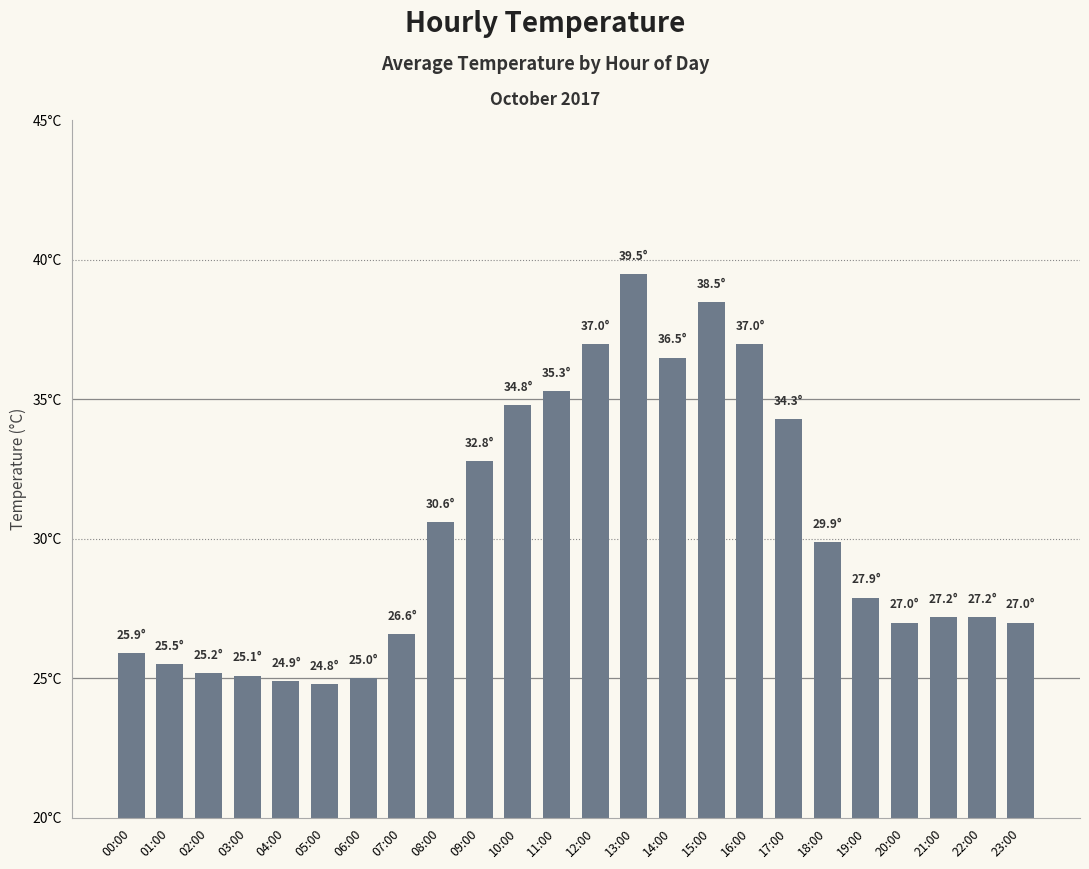

What position from the right is 00:00?

24